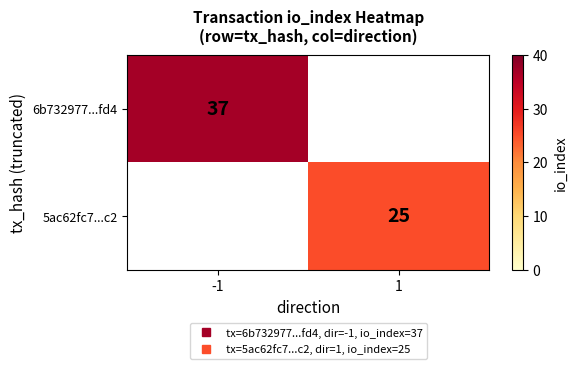

Where is 6b732977...fd4 nearest to the value 37?

-1